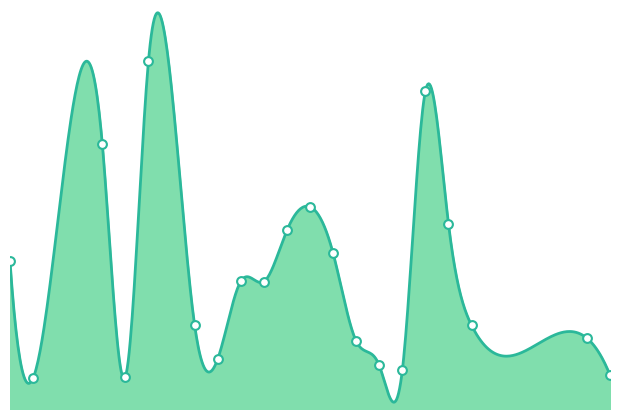

Between 1 and 15, which is larger?

15